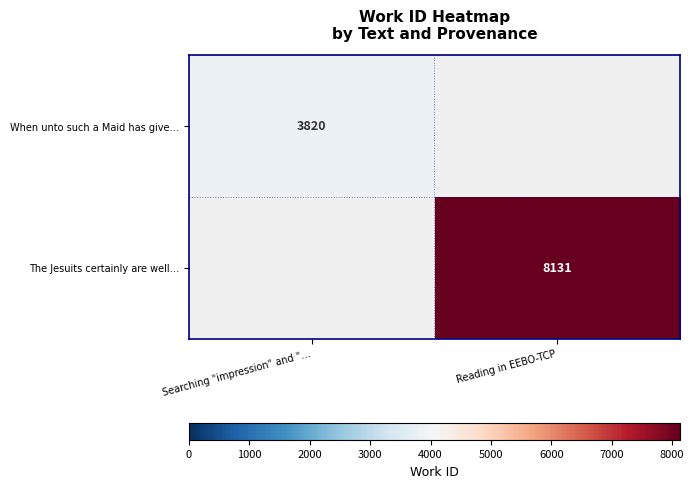

The value of The Jesuits certainly are well… at Reading in EEBO-TCP is 8131. True or false?

True